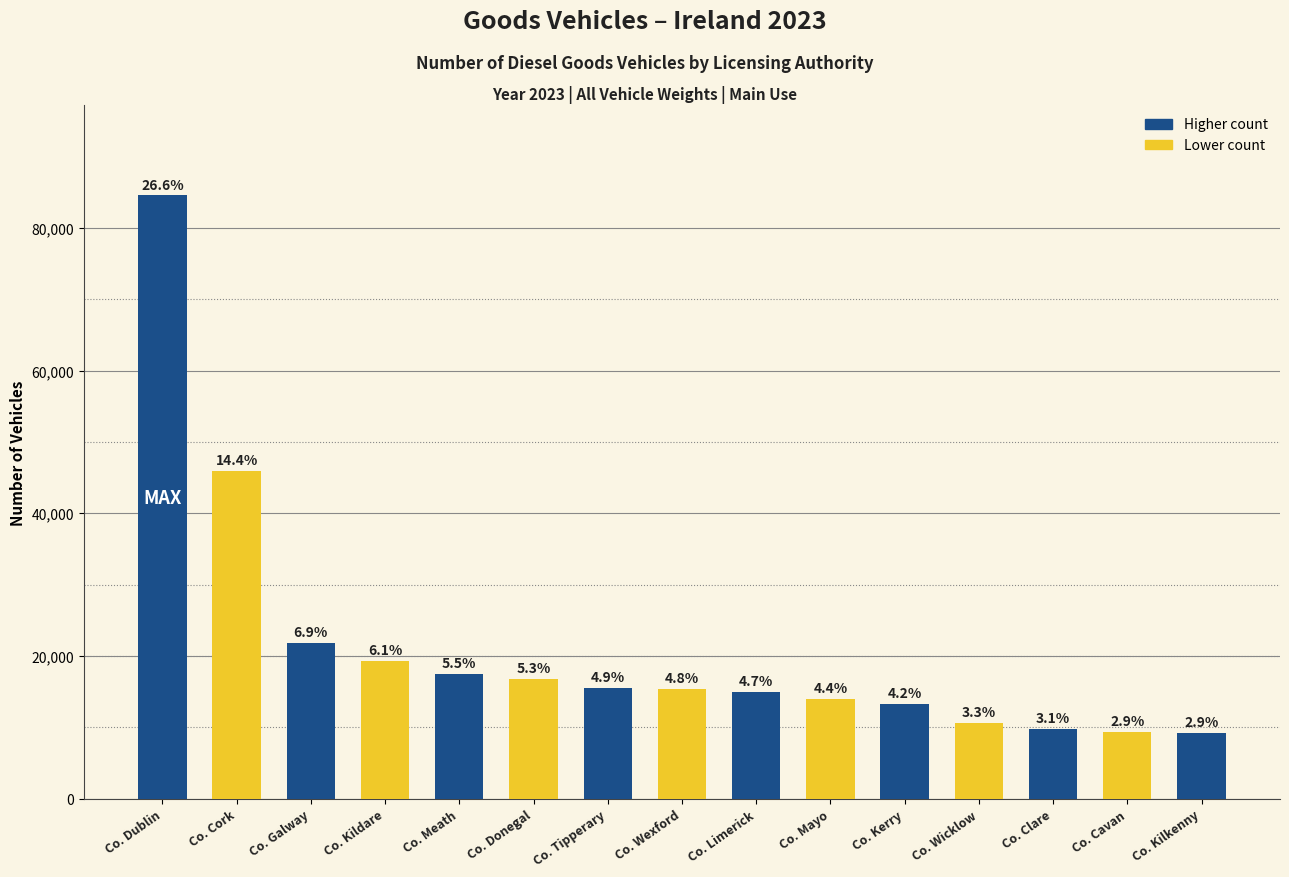

What is the ratio of the value at Co. Meath to the value at Co. Cork?

0.4